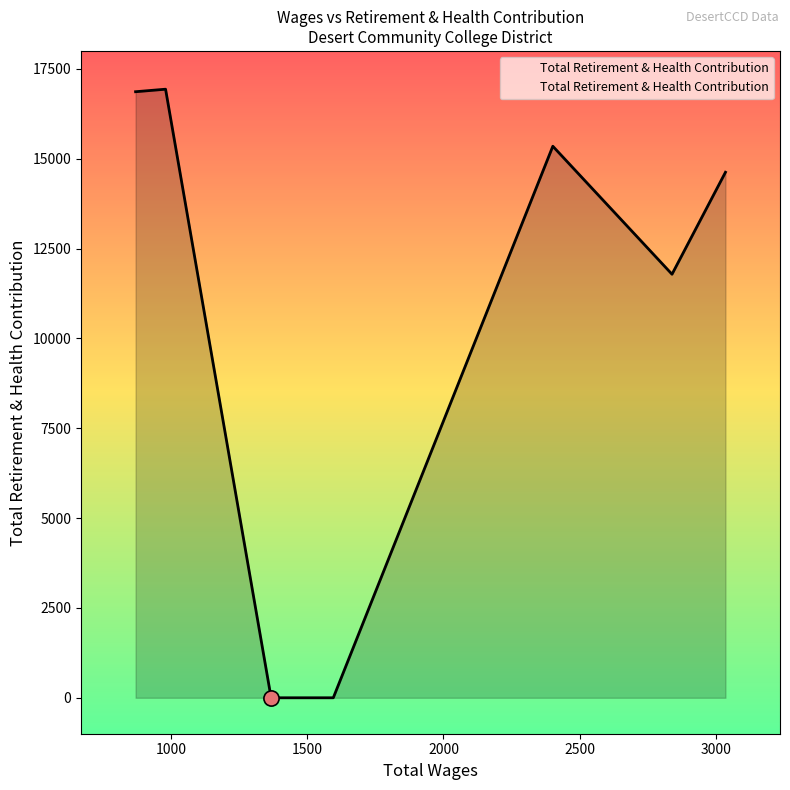

What is the average value?

10794